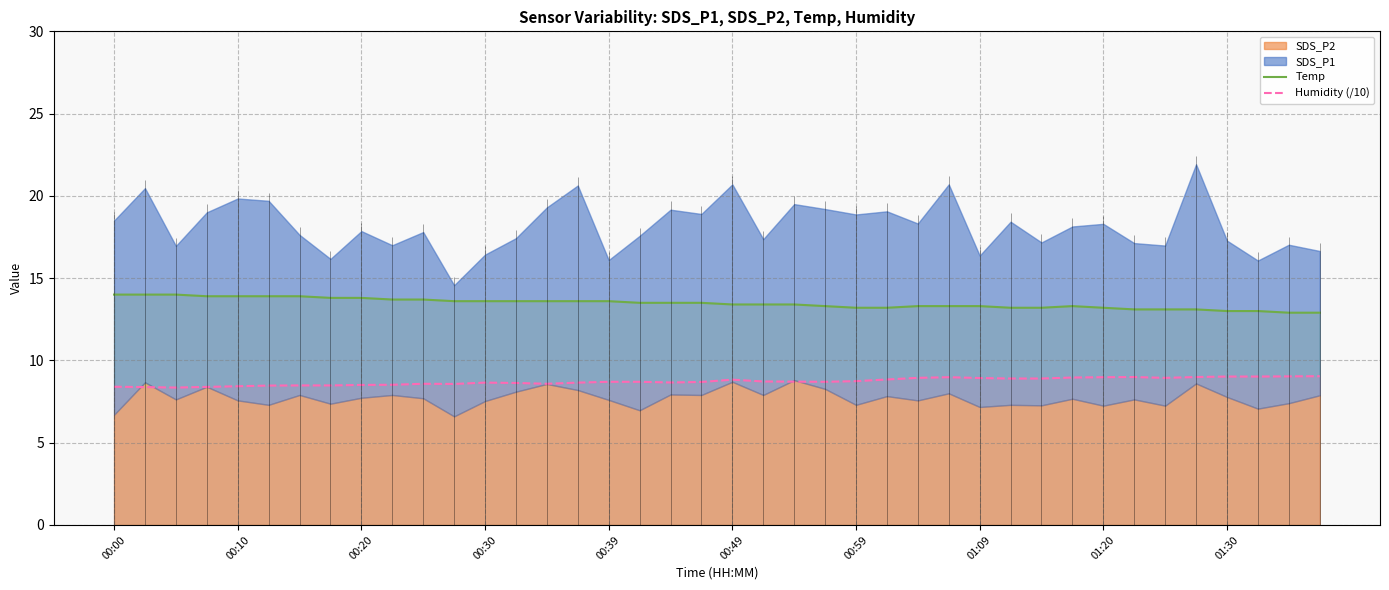

What is the minimum value for Temp?

12.9